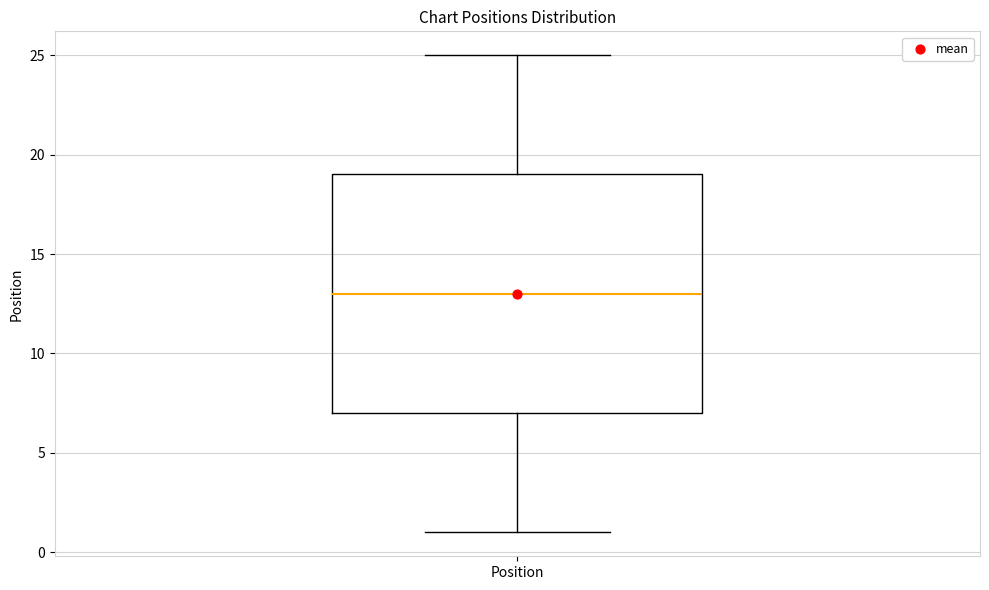

Transcribe this box plot: give where the median line is, the range the box spans, and where the two whiskers end, as read against the y-axis. The values are not printed on the chart, so give them approximately, as read against the axis.

median 13, box 7 to 19, whiskers 1 to 25